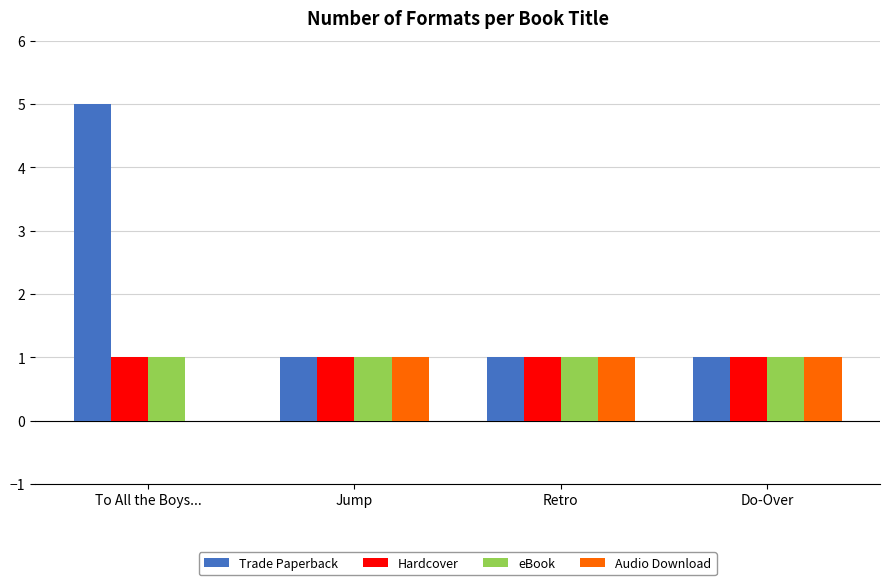

True or false: Audio Download has a value of 1 at Retro.

True